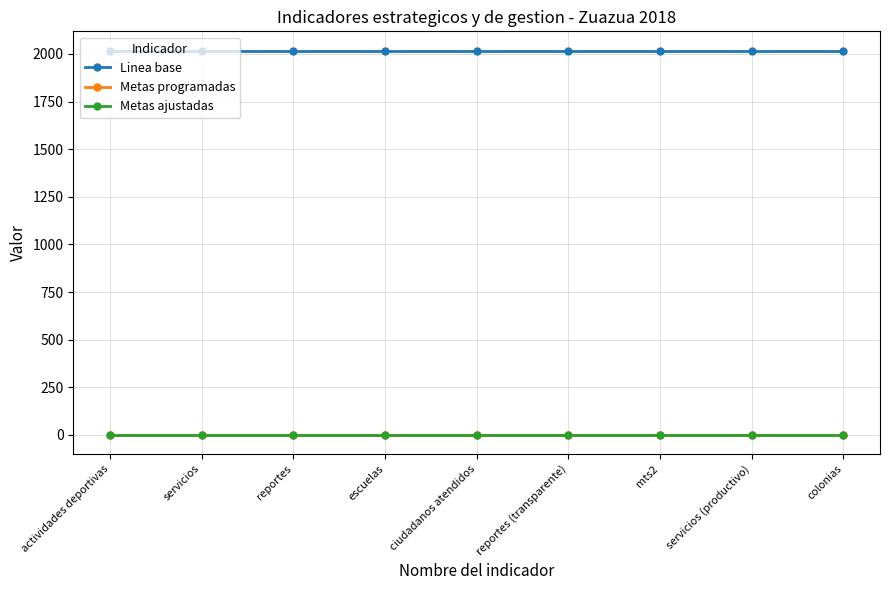

Which series has the largest range (max minus min)?

Linea base